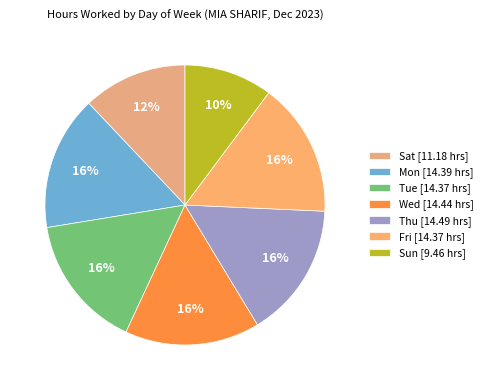

Rank the categories by value from lowest to highest.

Sun, Sat, Tue, Fri, Mon, Wed, Thu